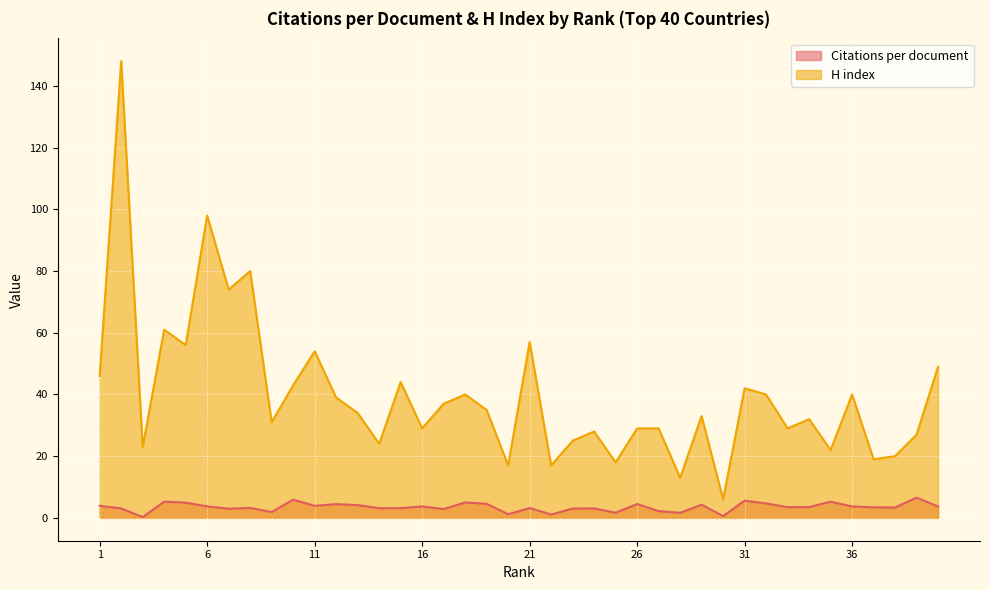

True or false: H index and Citations per document intersect in this chart.

False